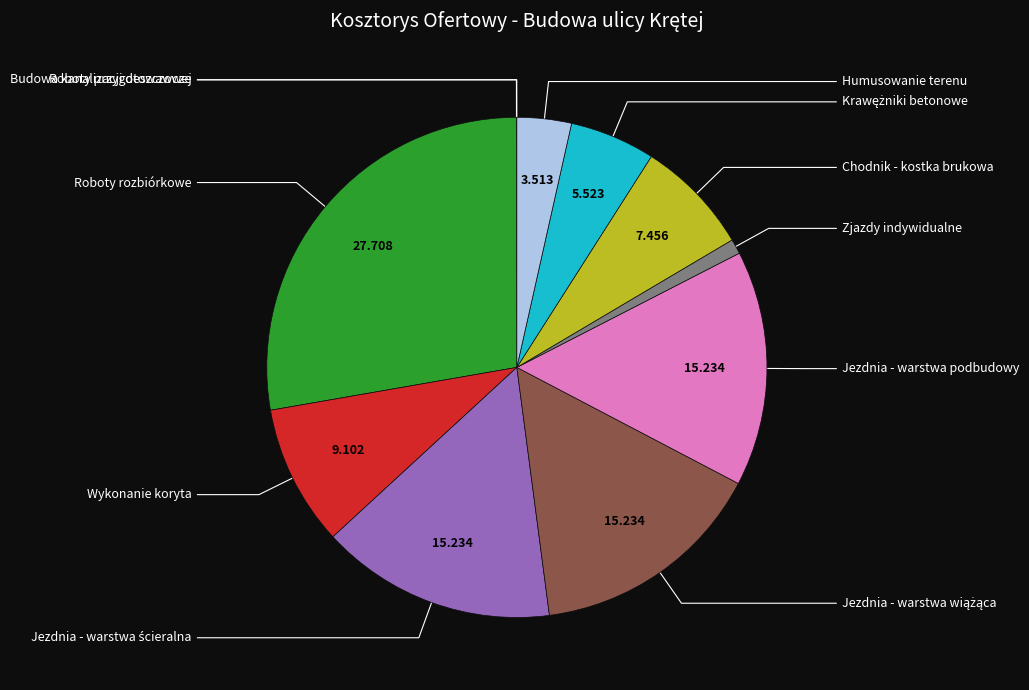

Does any single category account for the majority?

No